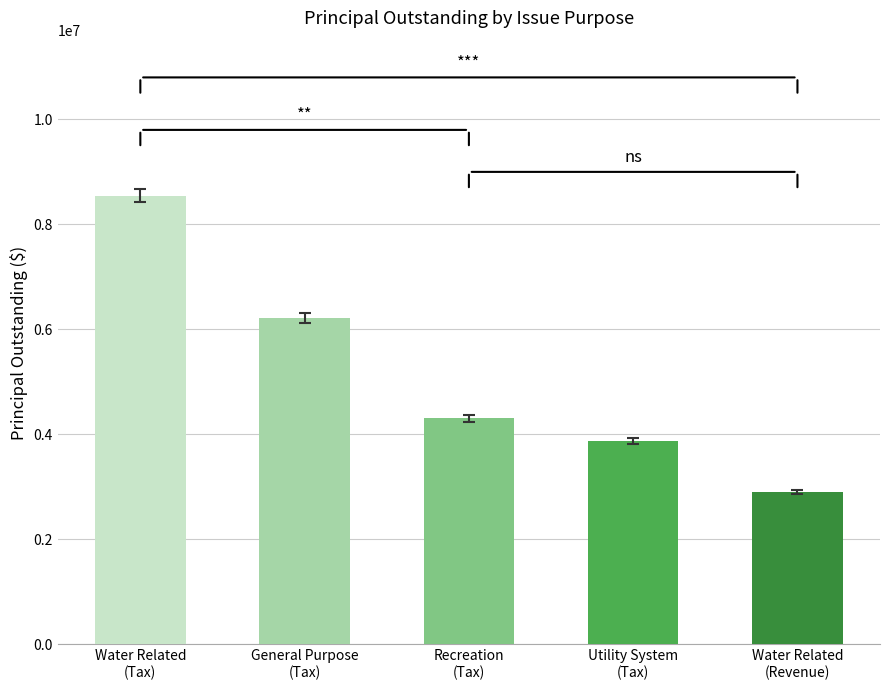

What is the sum of all values?

25850000